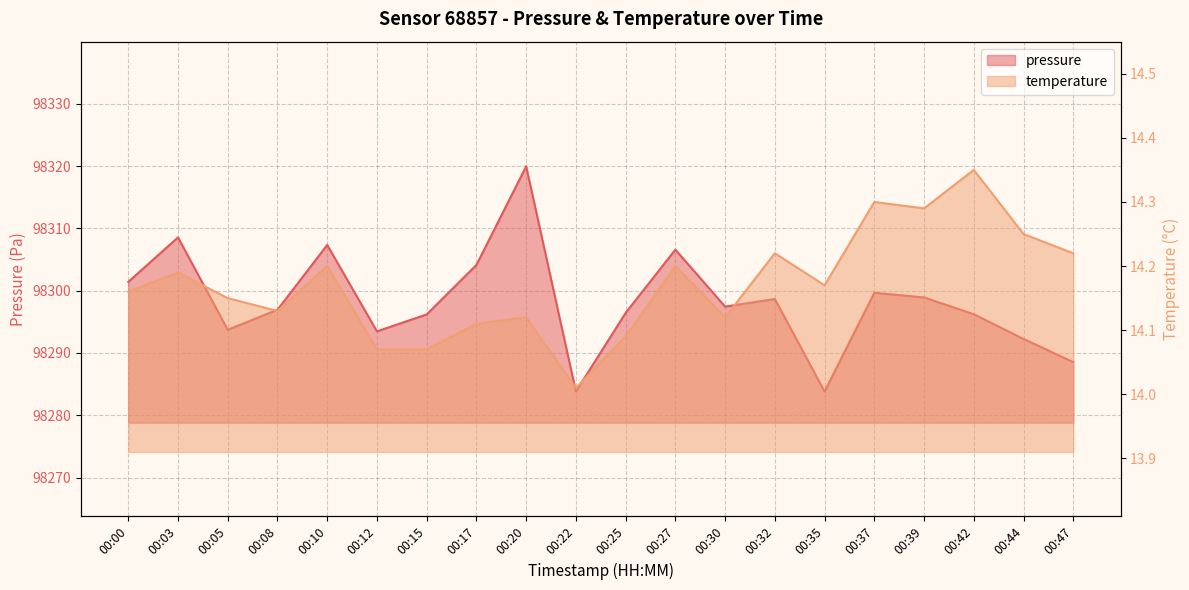

True or false: temperature has more than 2 interior local peaks.

True